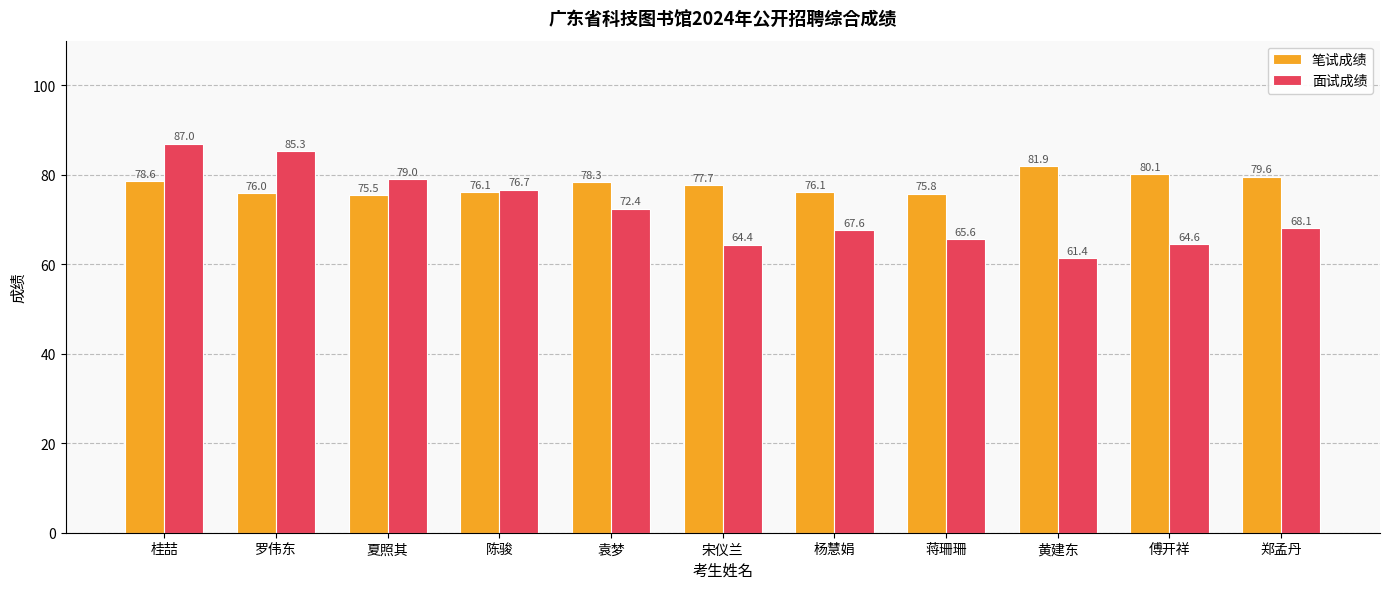

What is the maximum value for 笔试成绩?

81.9